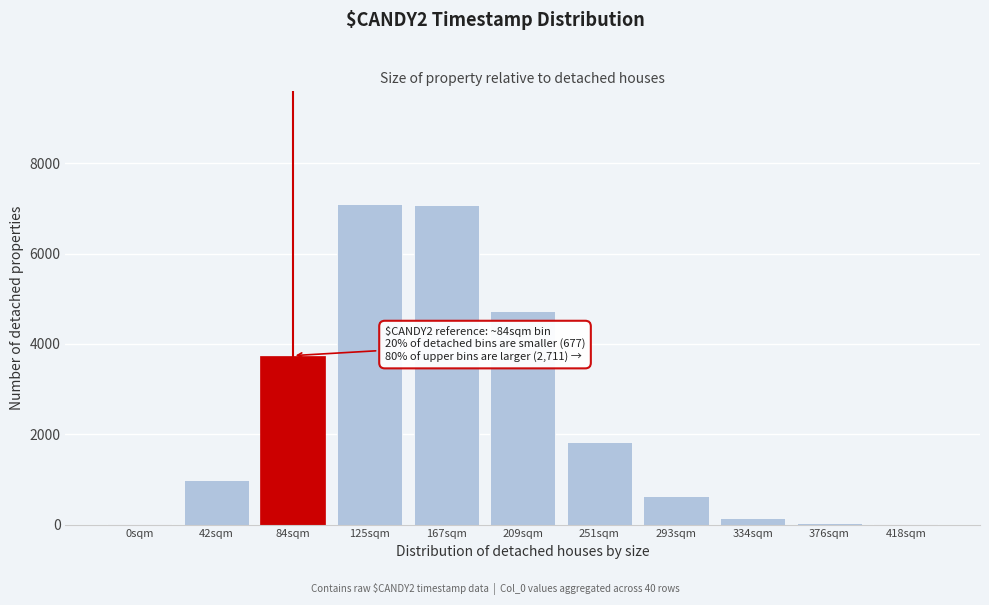

The value at 251sqm is 1834.1. True or false?

True